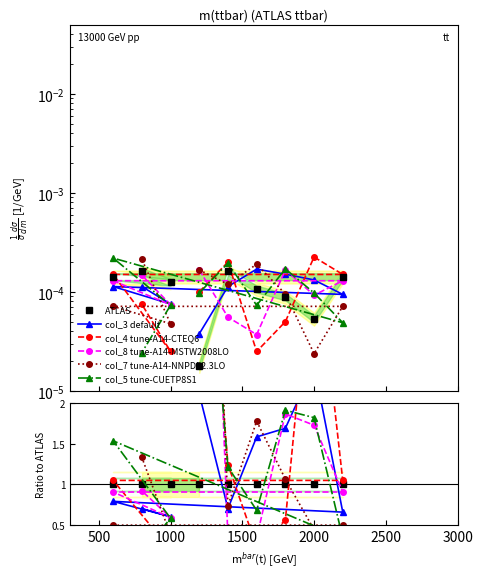

True or false: col_5 tune-CUETP8S1 has more than 1 points higher than both neighbors.

True